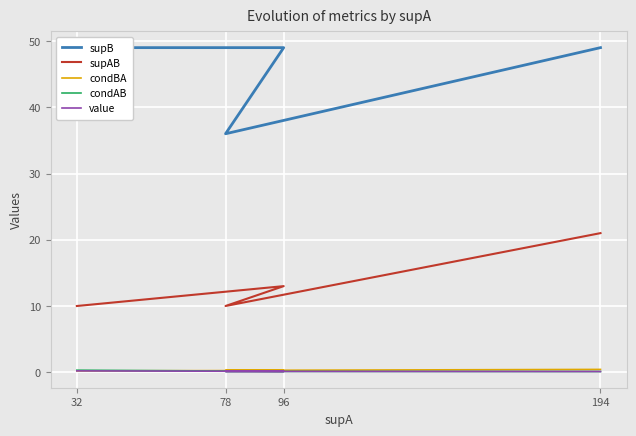

At which label is supB closest to 42?

78